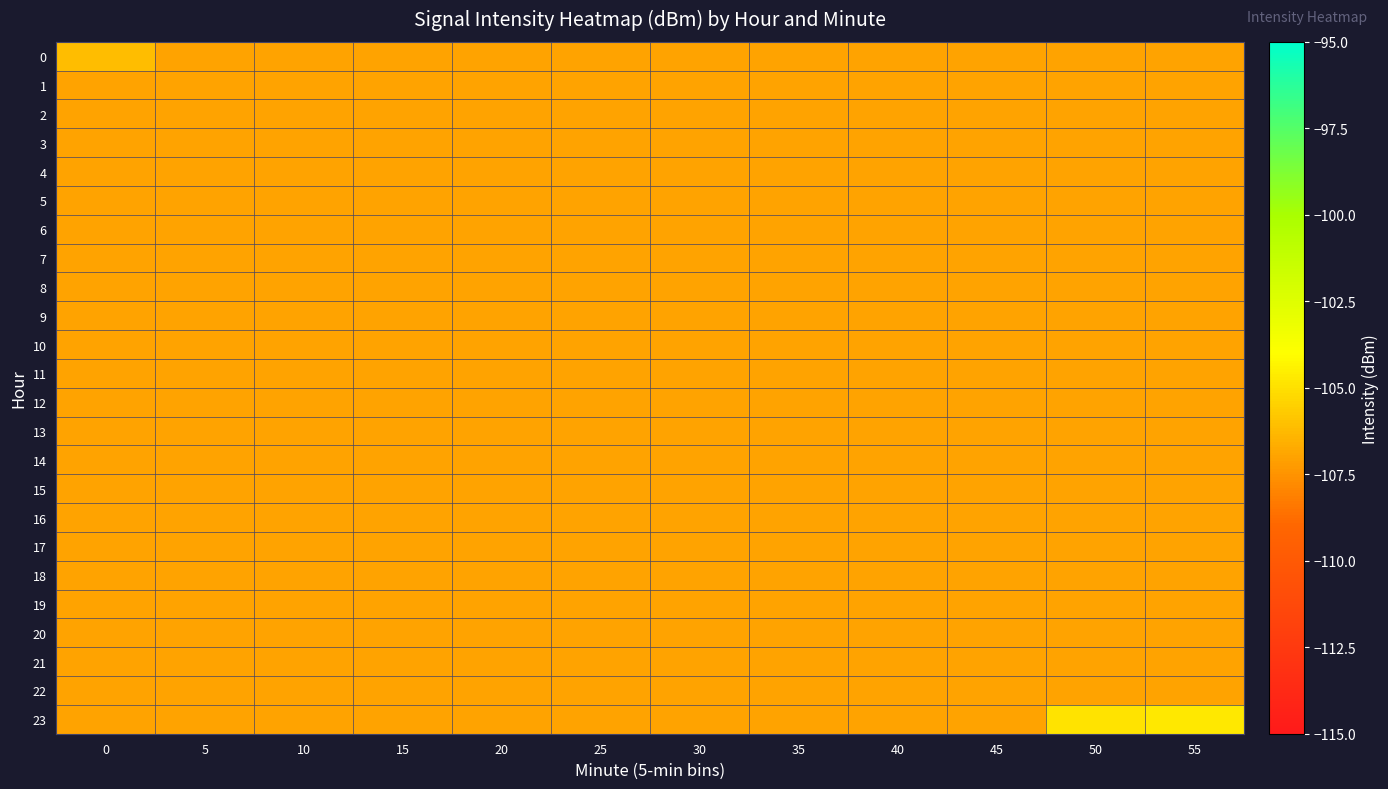

What is the total value across all series at 0?

-2567.1